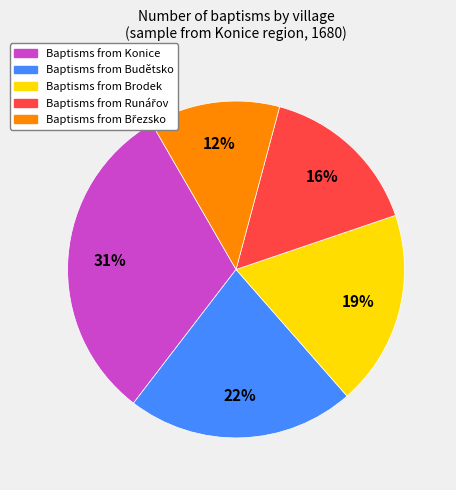

To the nearest percent, what is the average slice percentage?

20%